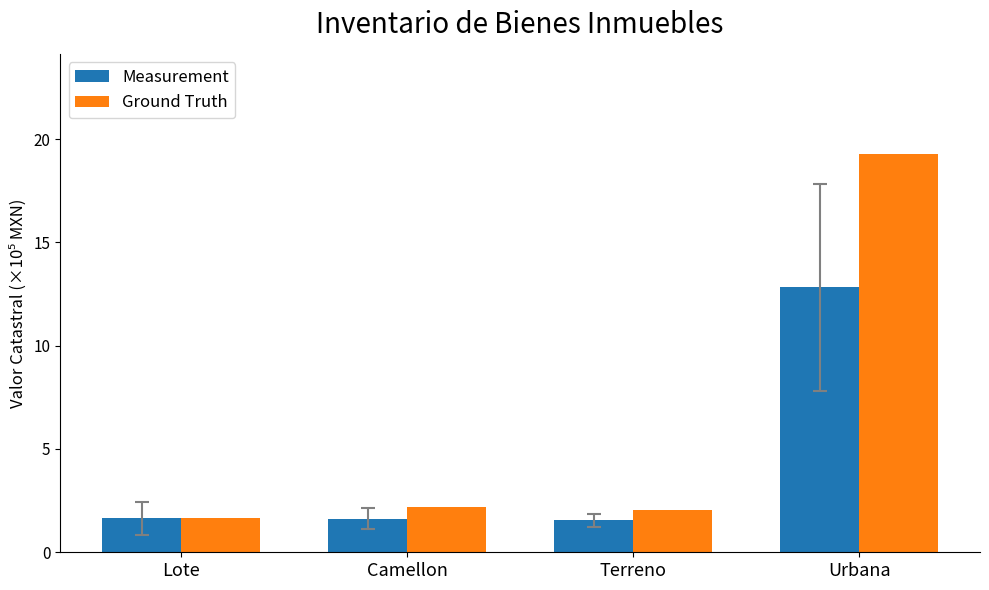

What is the difference between the highest and lowest values at Camellon?

0.5